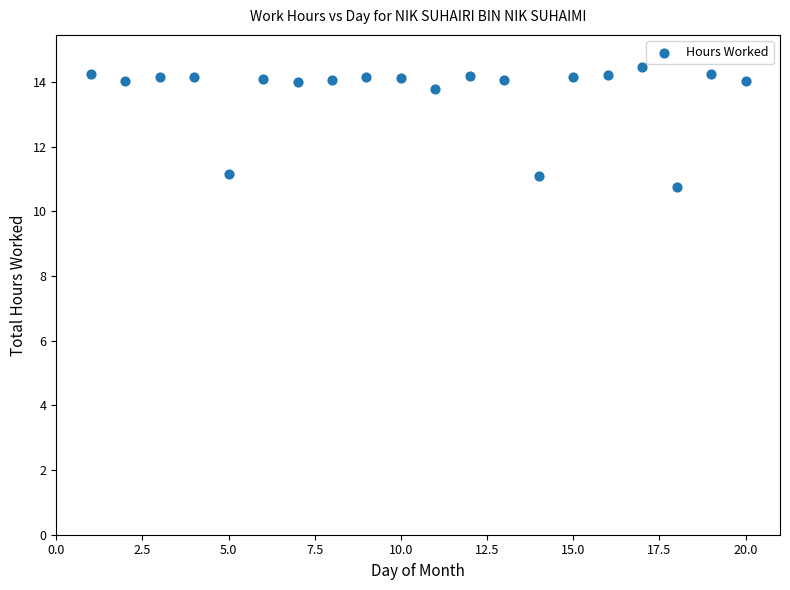

What is the range of X values (max minus min)?

19.0